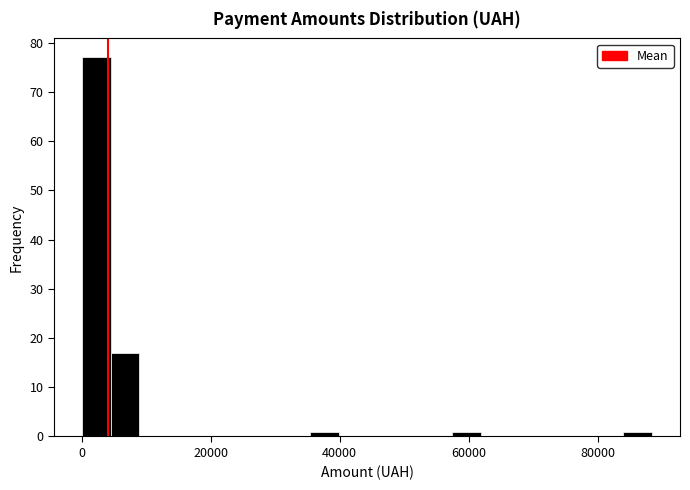

Around what value on the x-axis is the tallest bar? Give the approximate position of its centre, as read against the axis.

2000